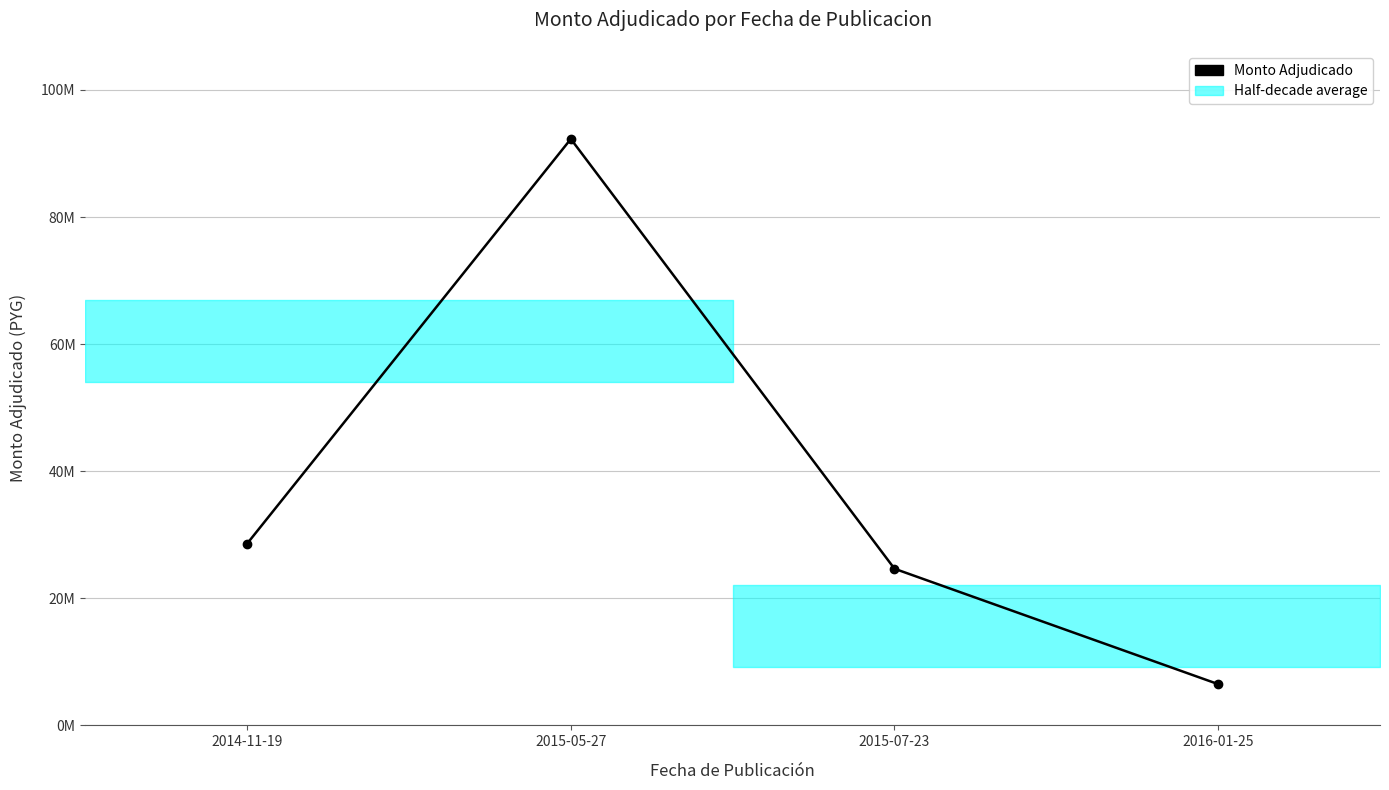

What is the maximum value shown in the chart?

92288597